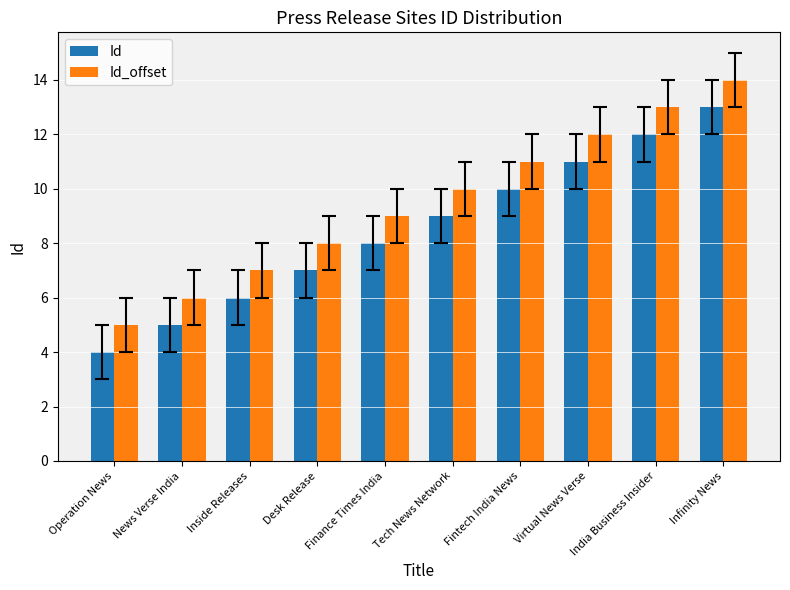

Where is Id_offset nearest to the value 9?

Finance Times India